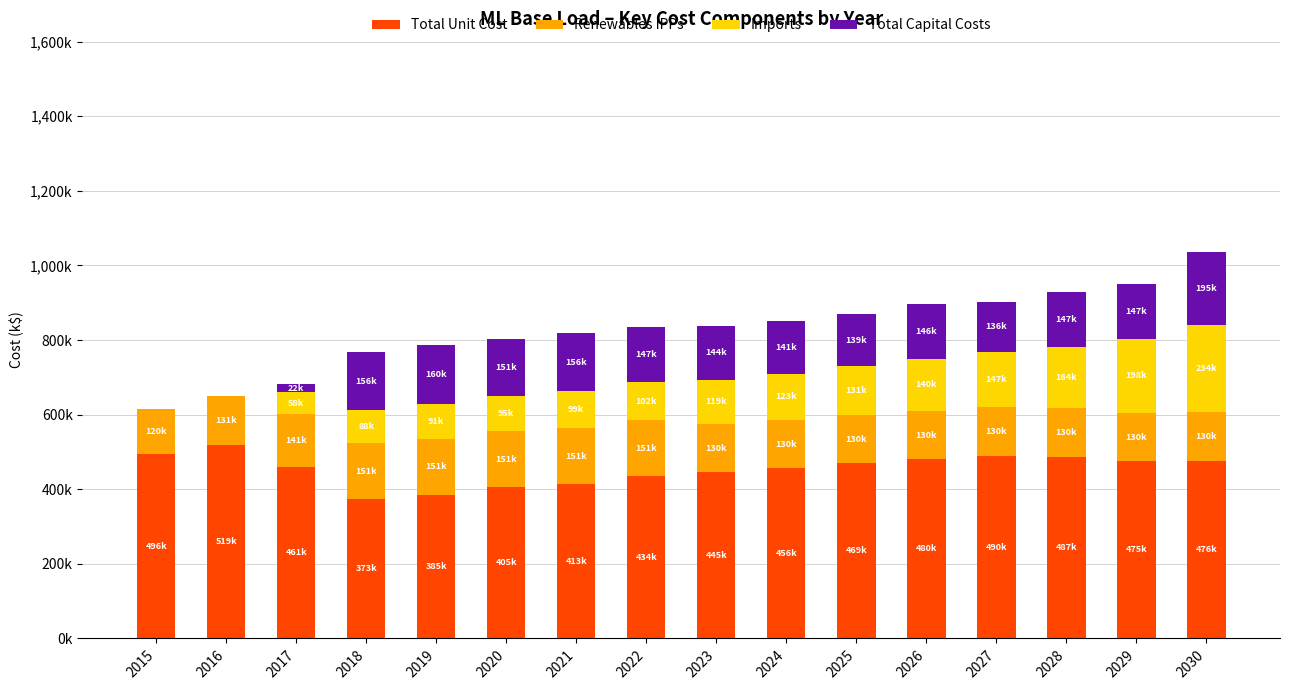

List the labels in order of Total Unit Cost value, smallest first.

2018, 2019, 2020, 2021, 2022, 2023, 2024, 2017, 2025, 2029, 2030, 2026, 2028, 2027, 2015, 2016